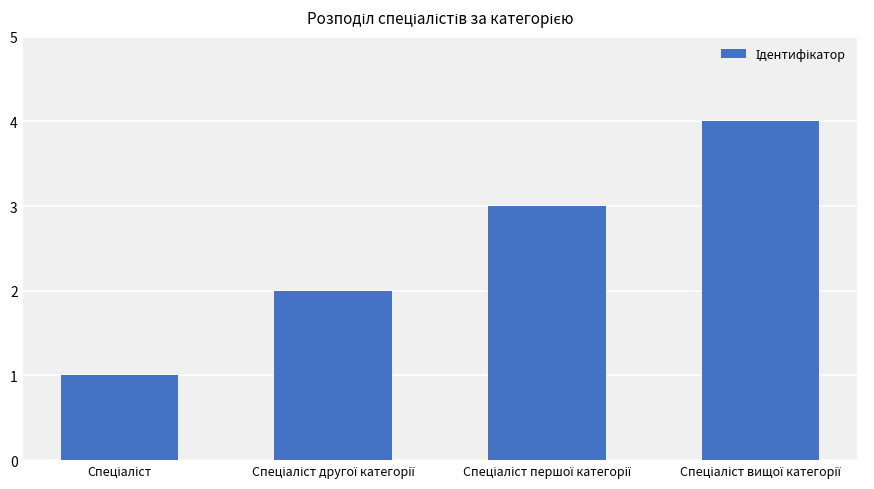

How many bars are there in total?

4